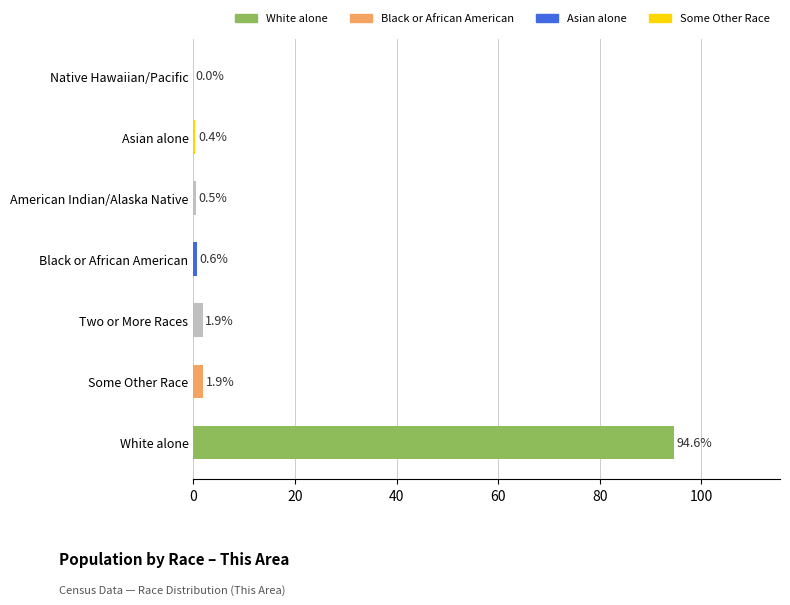

What is the approximate value at White alone?

94.6